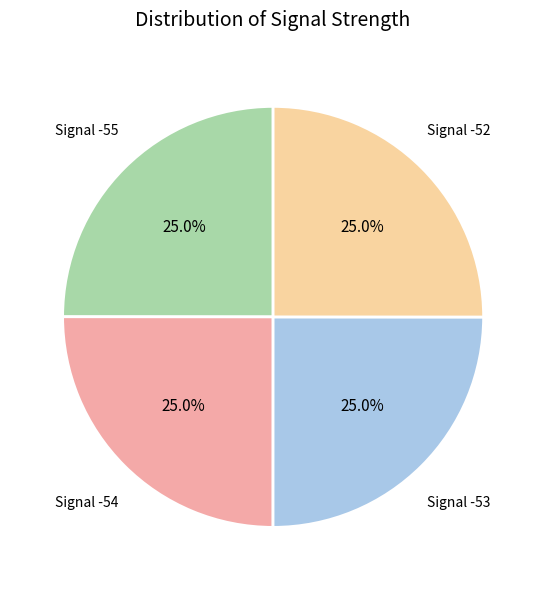

Does any single category account for the majority?

No